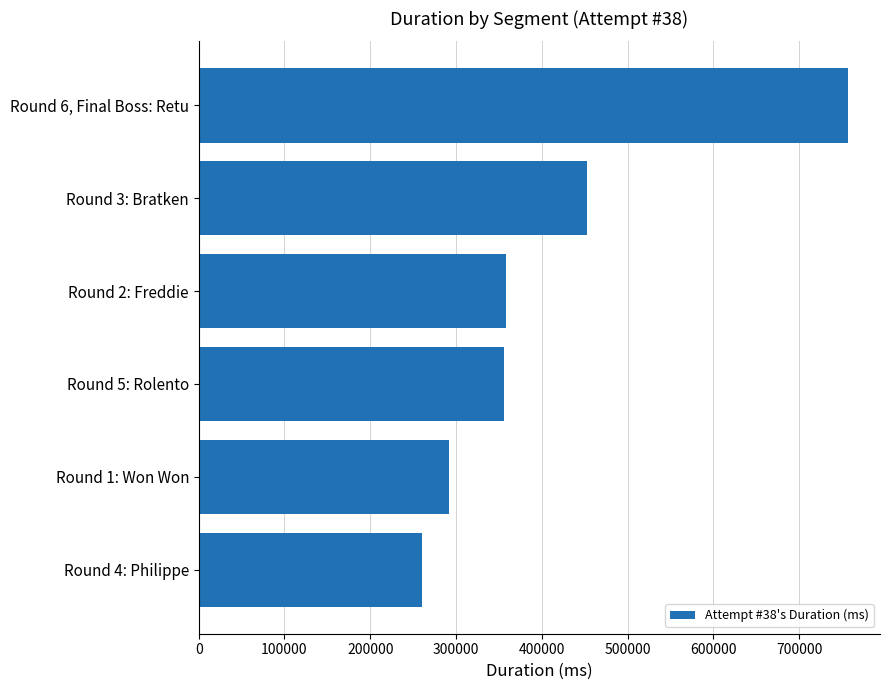

What is the difference between the maximum and second lowest values?

464680